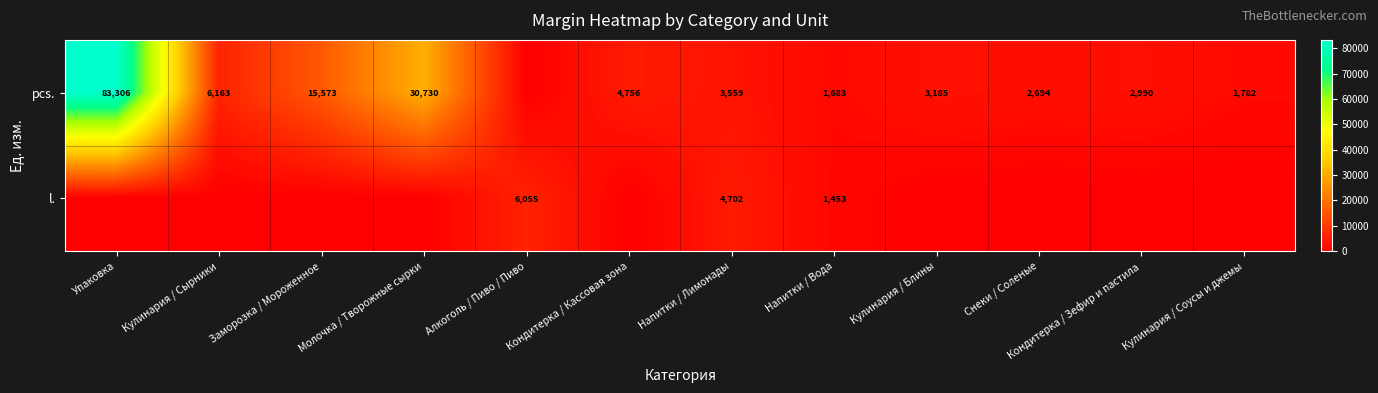

What is the difference between the pcs. values at Молочка / Творожные сырки and Кулинария / Блины?

27545